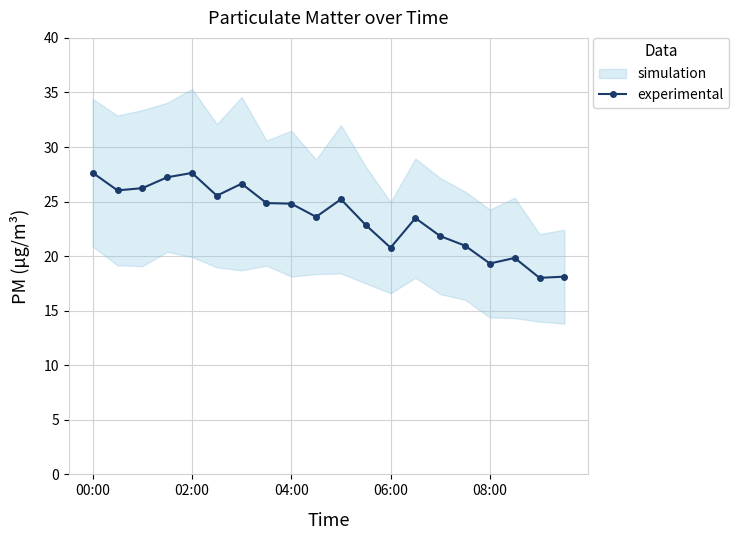

Reading left to right, extract all data points from this chart.

27.6	26.0	26.2	27.2	27.6	25.5	26.6	24.9	24.8	23.6	25.2	22.9	20.8	23.5	21.8	21.0	19.3	19.8	18.0	18.1